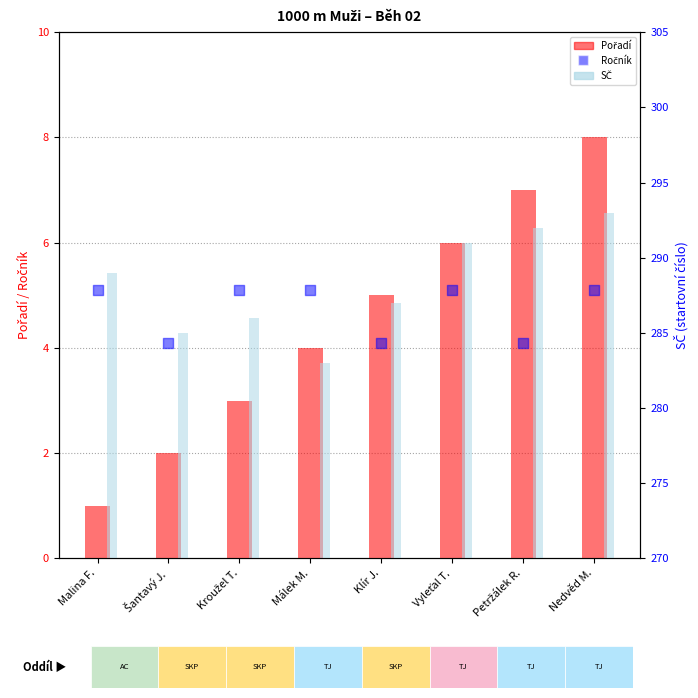

At which category is the sum across all series the highest?

Nedvěd M.